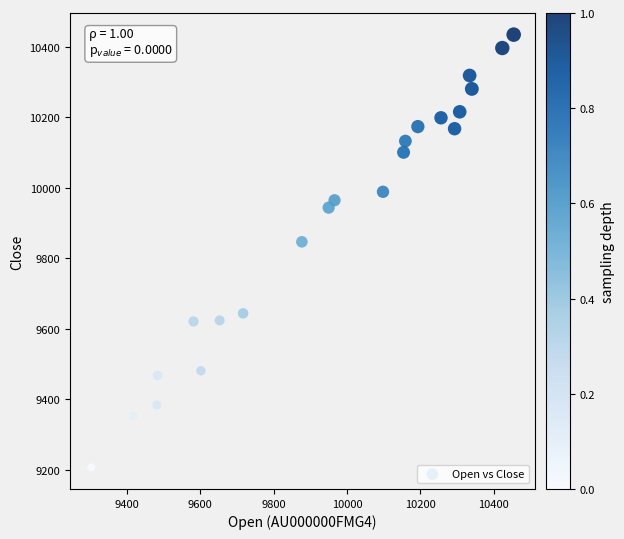

What Y value in the scatter plot is closest to 9821?

9847